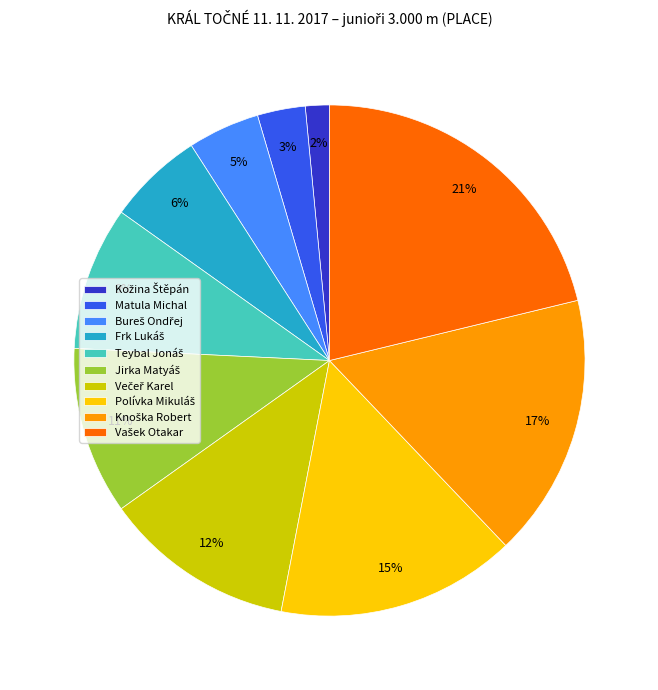

How many slices are in this pie chart?

10